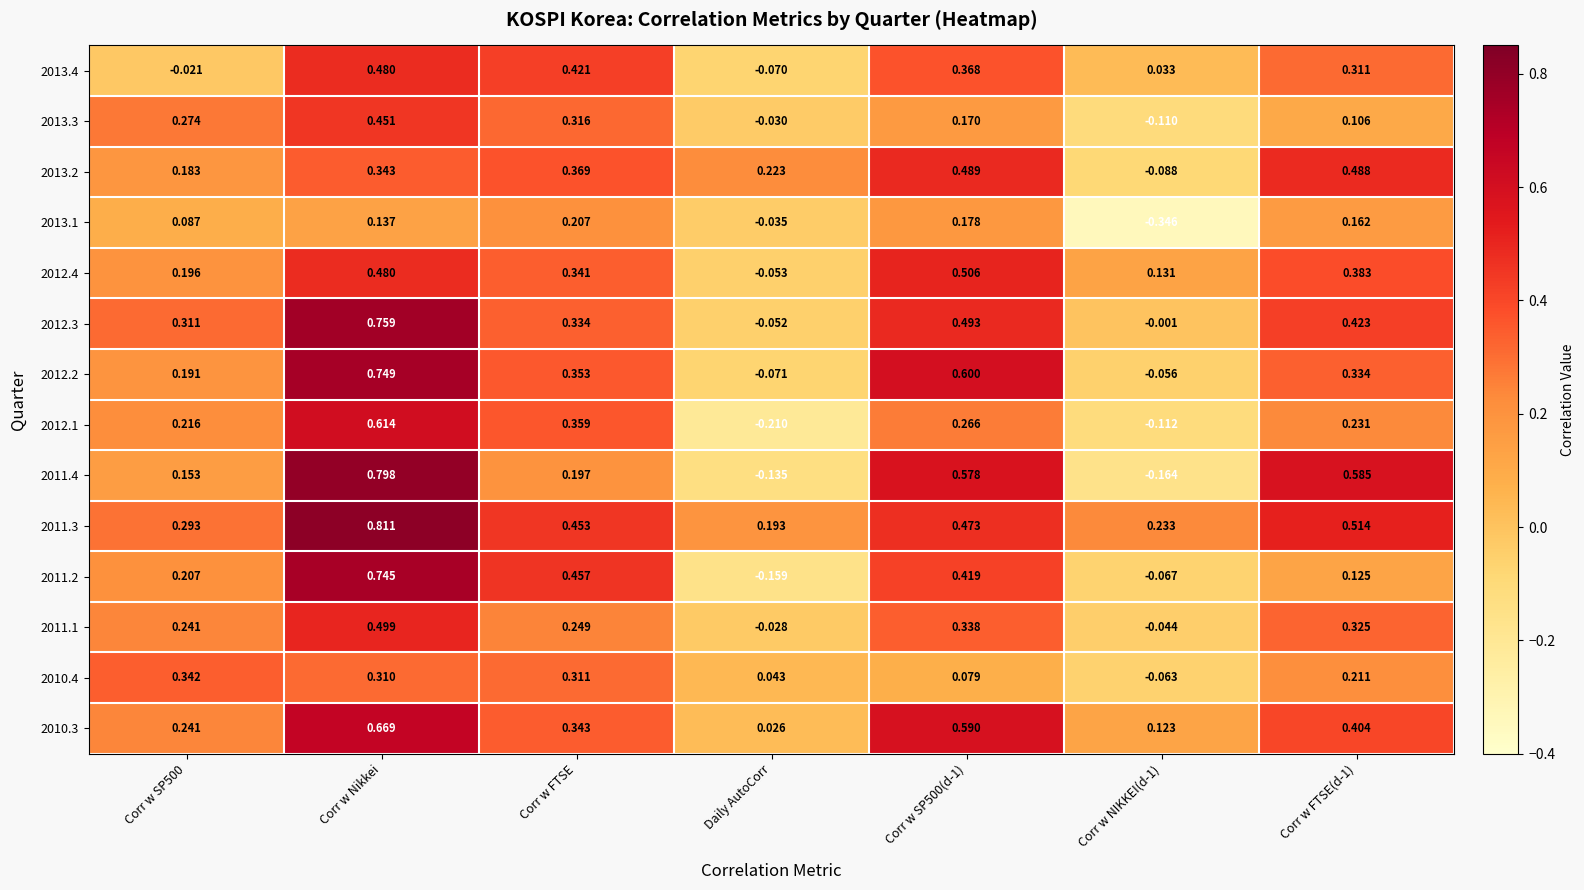

Which series has the largest total across all categories?

2011.3